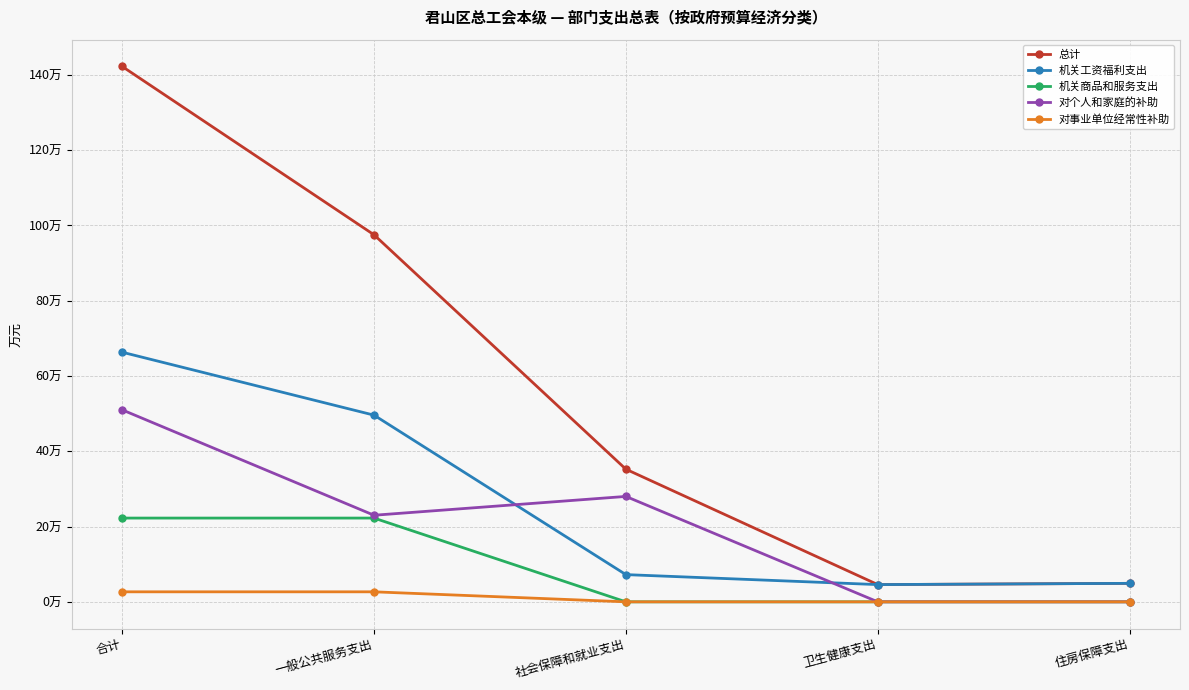

Reading left to right, transcribe all the data shown in this chart.

总计: 合计=142.2	一般公共服务支出=97.5	社会保障和就业支出=35.2	卫生健康支出=4.6	住房保障支出=4.9
机关工资福利支出: 合计=66.3	一般公共服务支出=49.6	社会保障和就业支出=7.2	卫生健康支出=4.6	住房保障支出=4.9
机关商品和服务支出: 合计=22.2	一般公共服务支出=22.2	社会保障和就业支出=0.0	卫生健康支出=0.0	住房保障支出=0.0
对个人和家庭的补助: 合计=51.0	一般公共服务支出=23.0	社会保障和就业支出=28.0	卫生健康支出=0.0	住房保障支出=0.0
对事业单位经常性补助: 合计=2.7	一般公共服务支出=2.7	社会保障和就业支出=0.0	卫生健康支出=0.0	住房保障支出=0.0